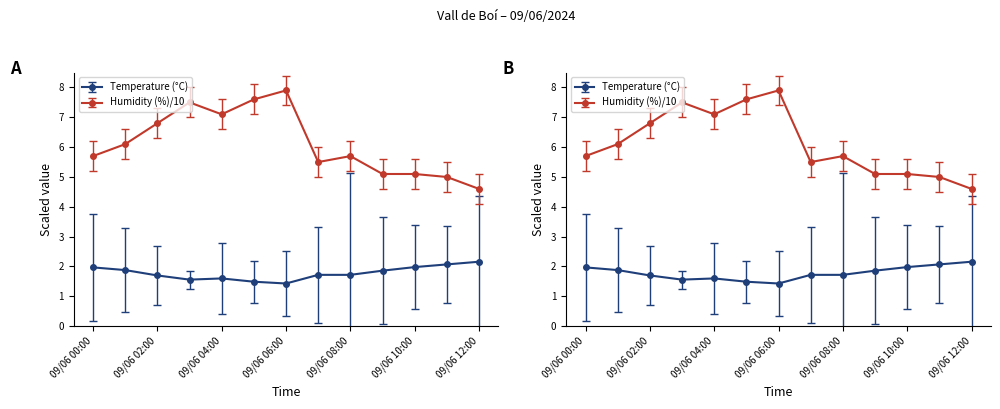

Reading left to right, extract all data points from this chart.

Temperature (°C): 2.0	1.9	1.7	1.6	1.6	1.5	1.4	1.7	1.7	1.9	2.0	2.1	2.2
Humidity (%): 5.7	6.1	6.8	7.5	7.1	7.6	7.9	5.5	5.7	5.1	5.1	5.0	4.6